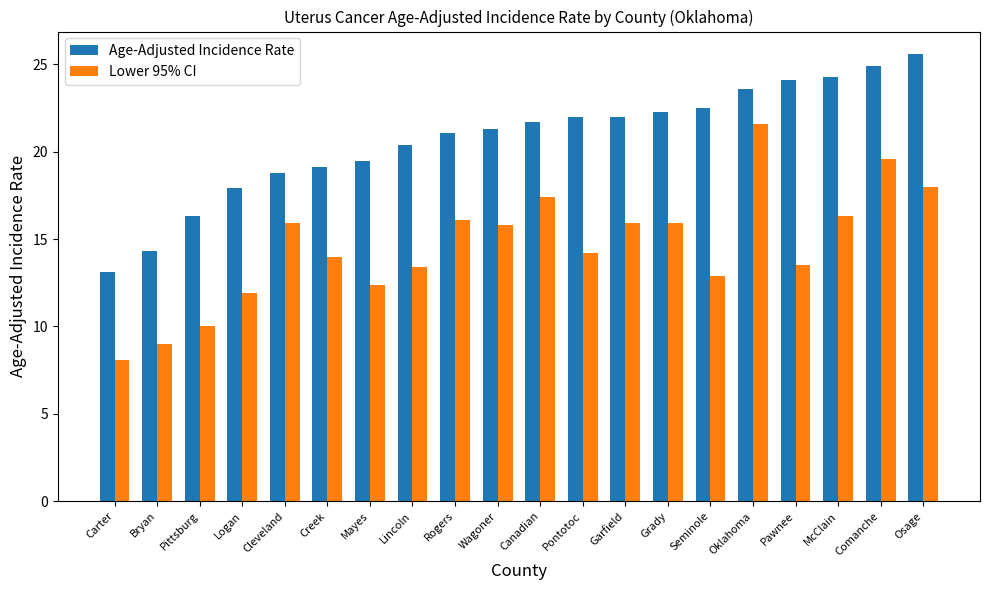

What position from the right is Bryan?

19